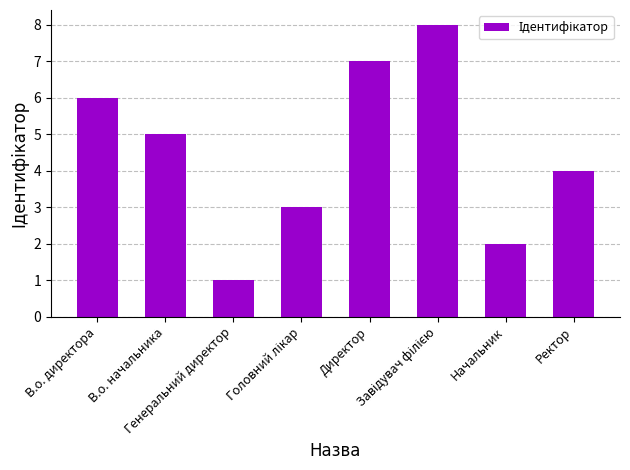

What is the label of the 1st bar from the left?

В.о. директора